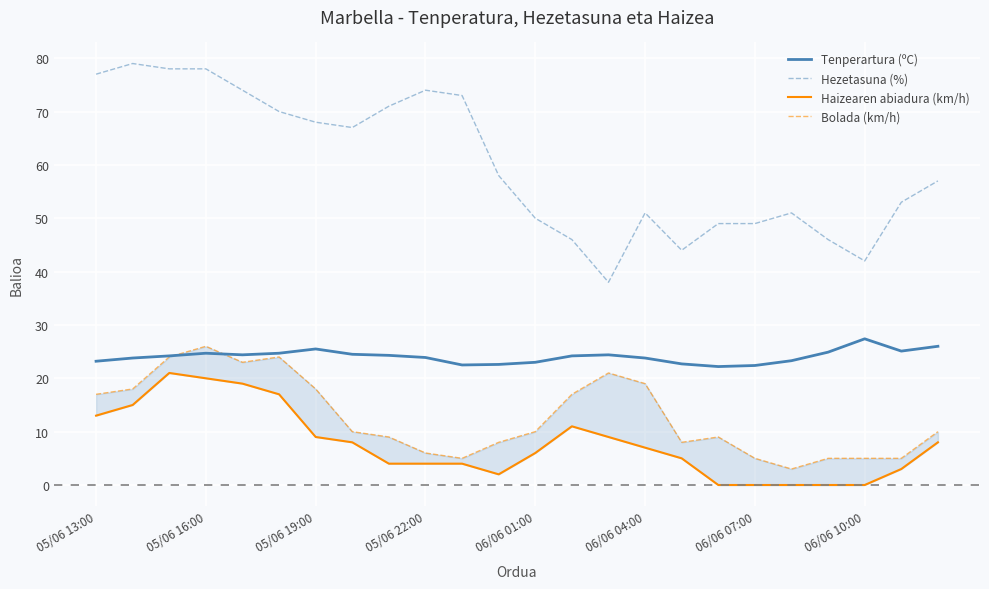

True or false: Hezetasuna (%) and Tenperartura (ºC) cross at least once.

False